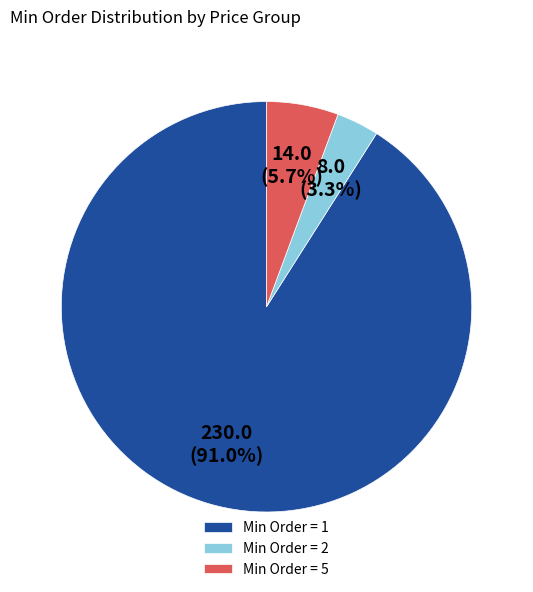

Does any single category account for the majority?

Yes